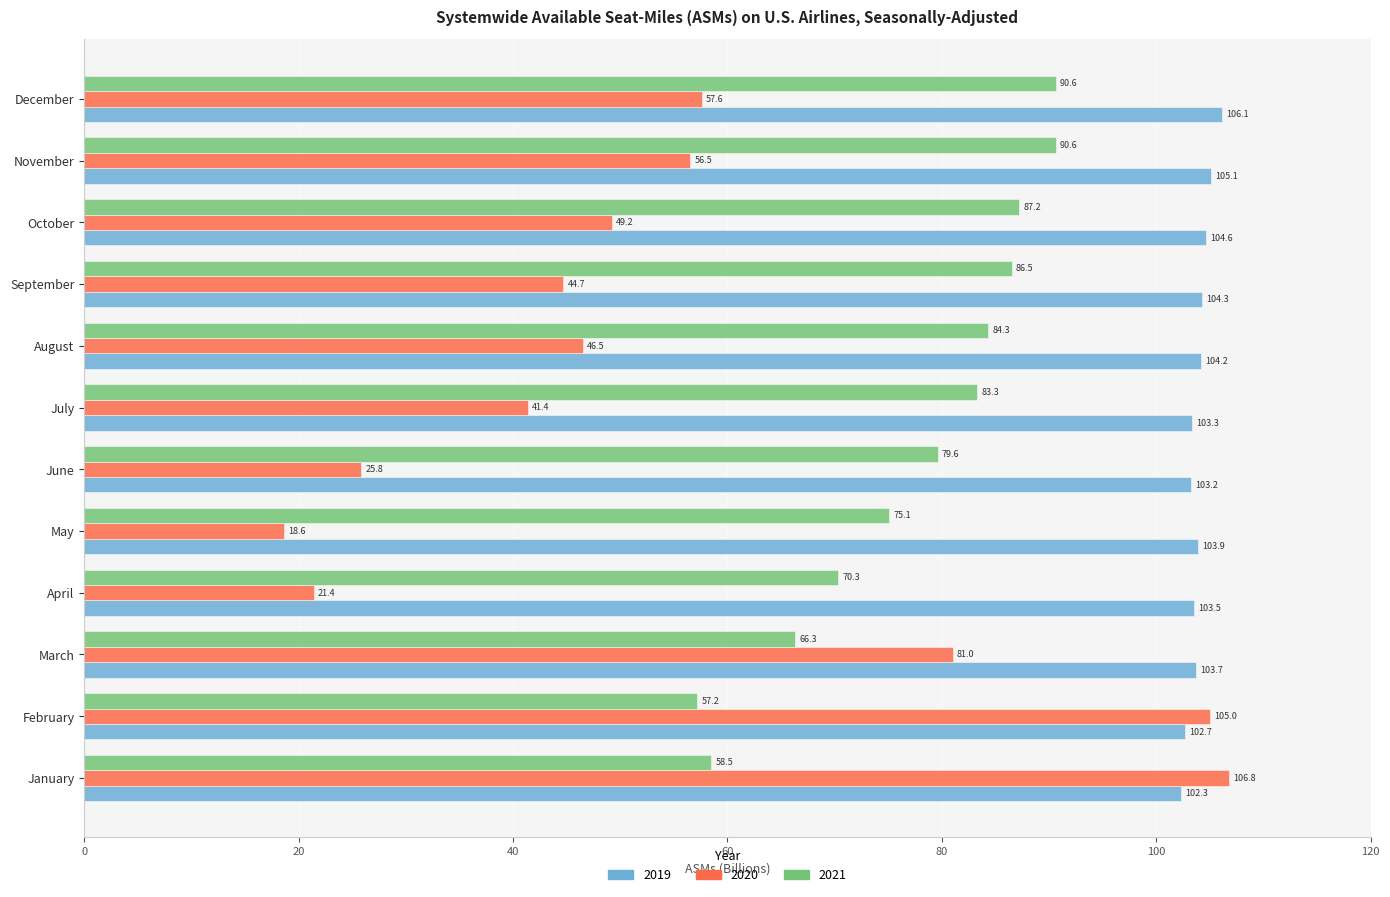

Is the value of 2020 at October greater than the value of 2021 at August?

No